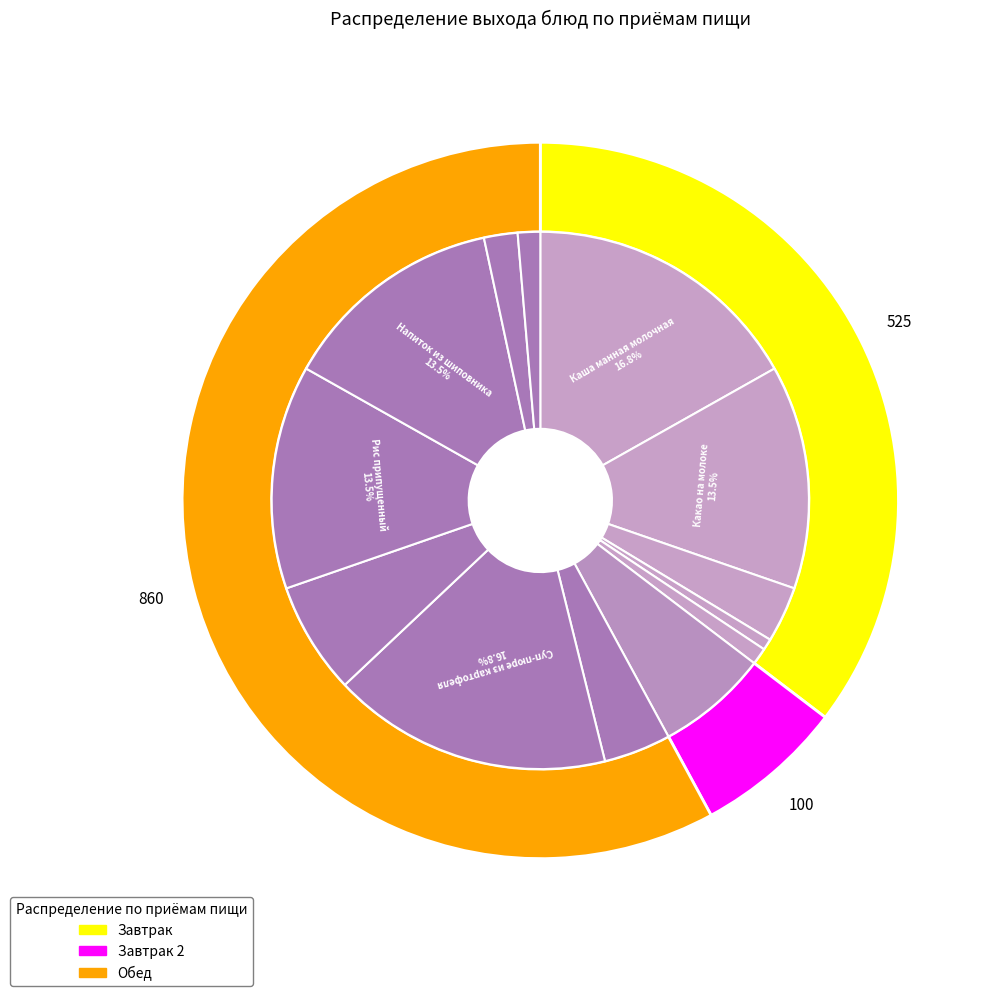

The Суп-пюре из картофеля slice represents 4% of the pie. True or false?

False